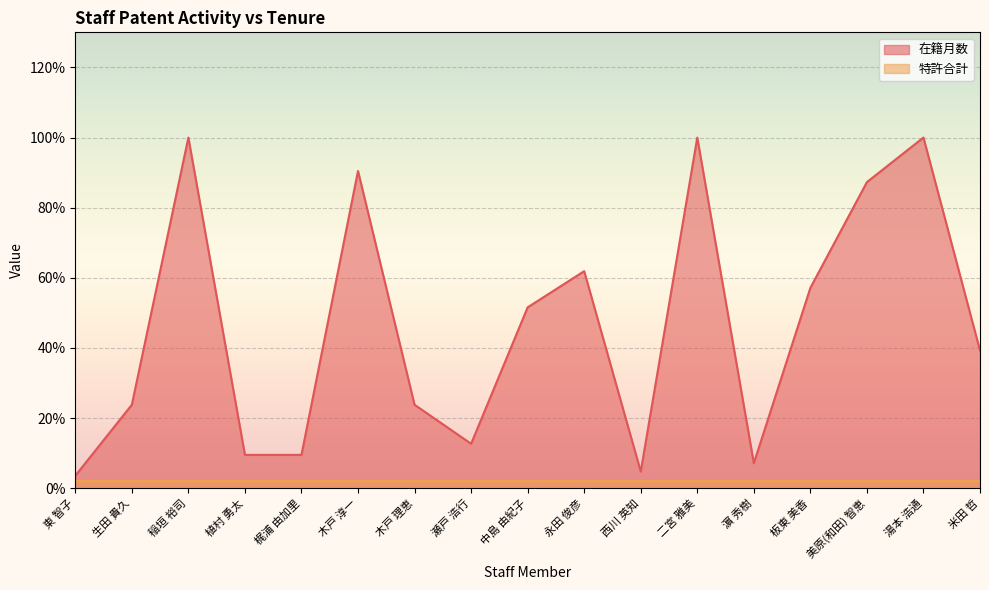

What is the sum of the values at 中島 由紀子 and 二宮 雅美?

151.6